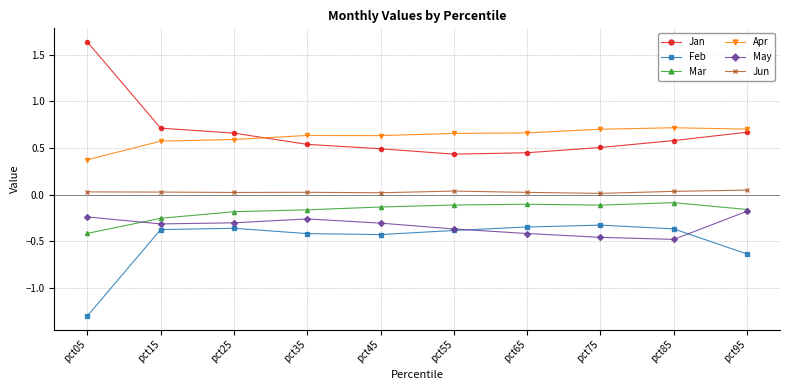

True or false: Feb and Apr intersect in this chart.

False